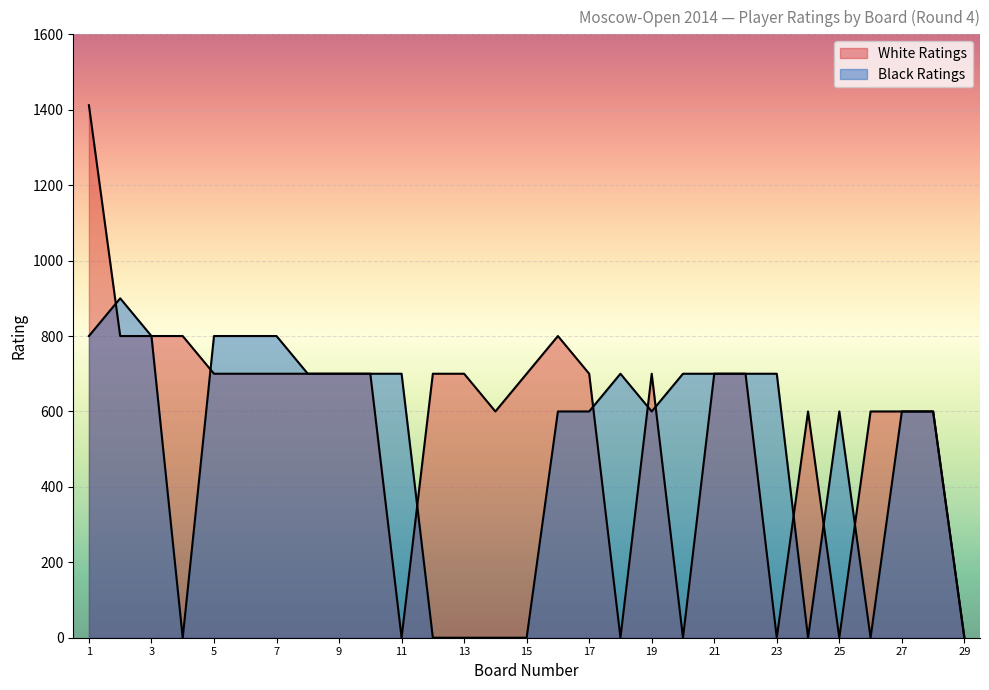

What is the sum of all Black Ratings values?

14800